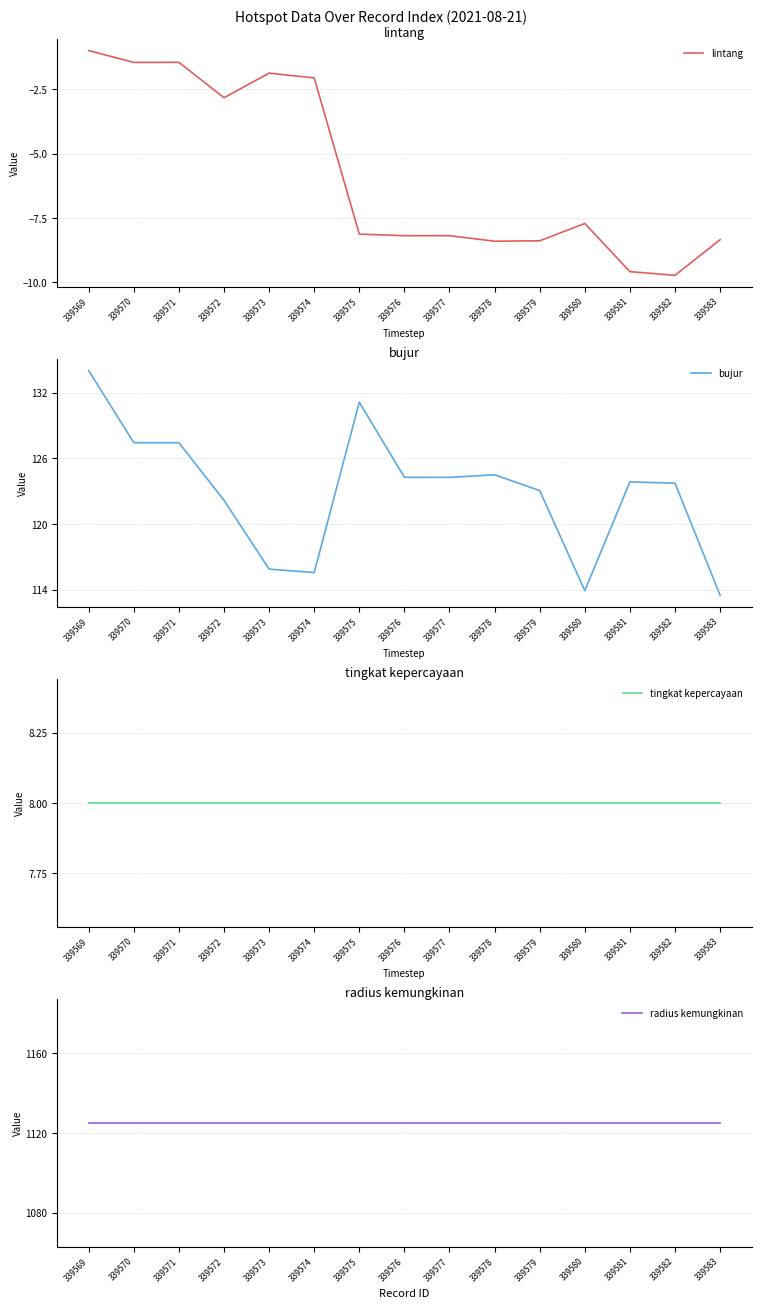

True or false: bujur has more than 0 interior local peaks.

True